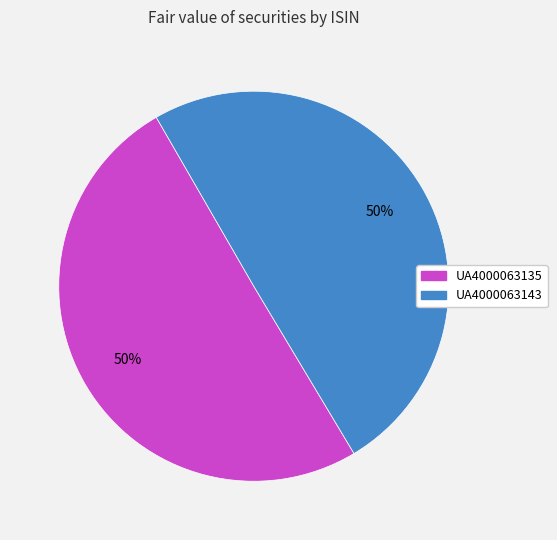

What is the ratio of the value at UA4000063135 to the value at UA4000063143?

1.0